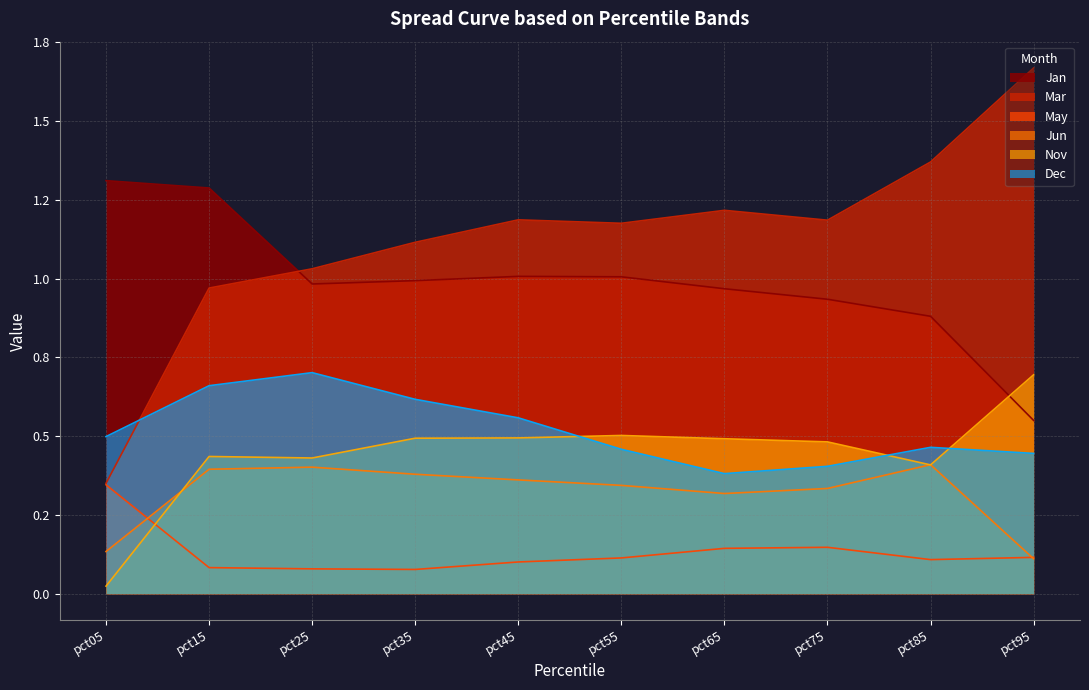

What is the average value of the Mar series?

1.1